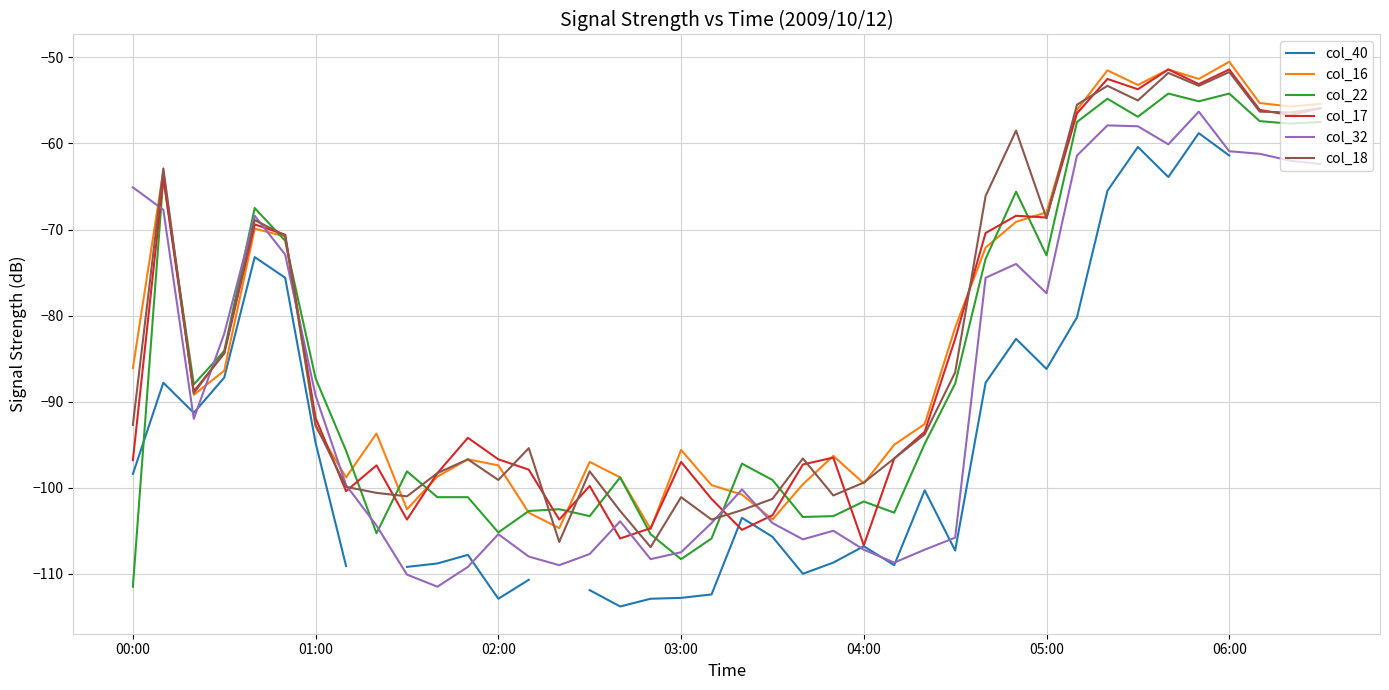

How many interior local peaks does the col_17 series have?

11